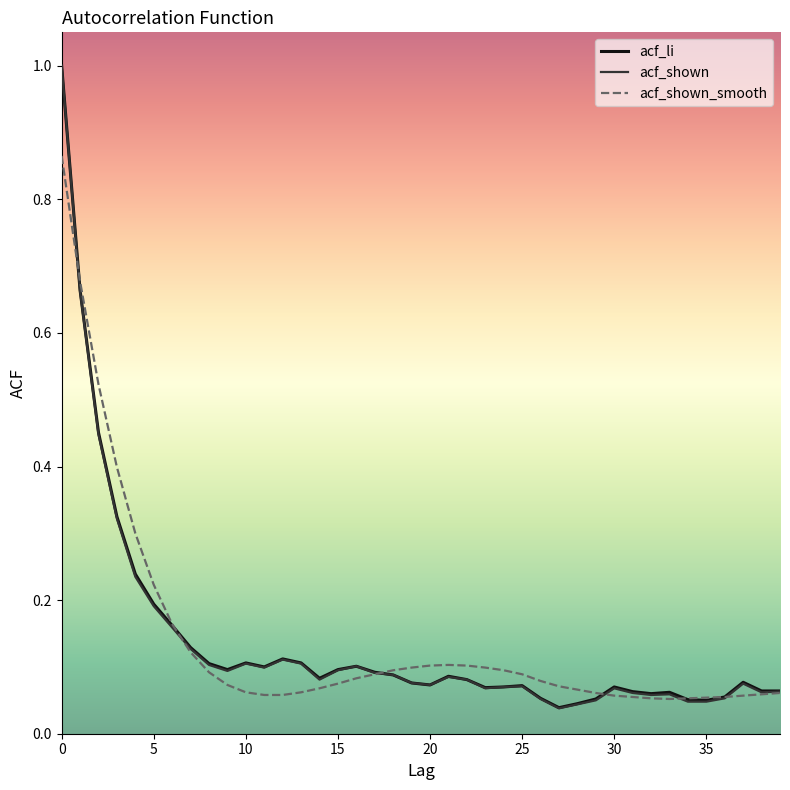

Which series has the largest range (max minus min)?

acf_shown